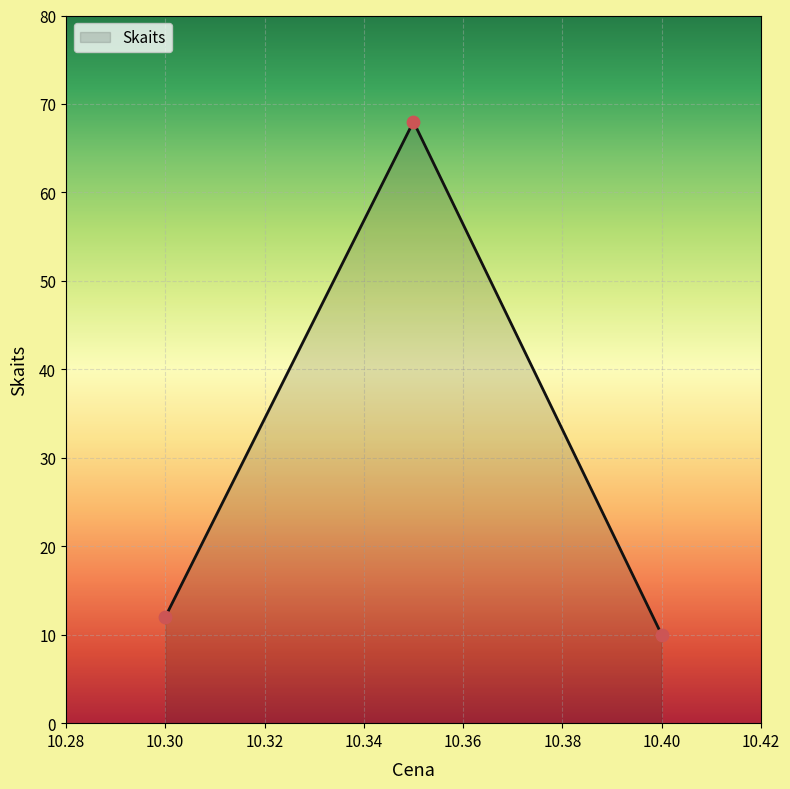

What is the sum of all values?

90